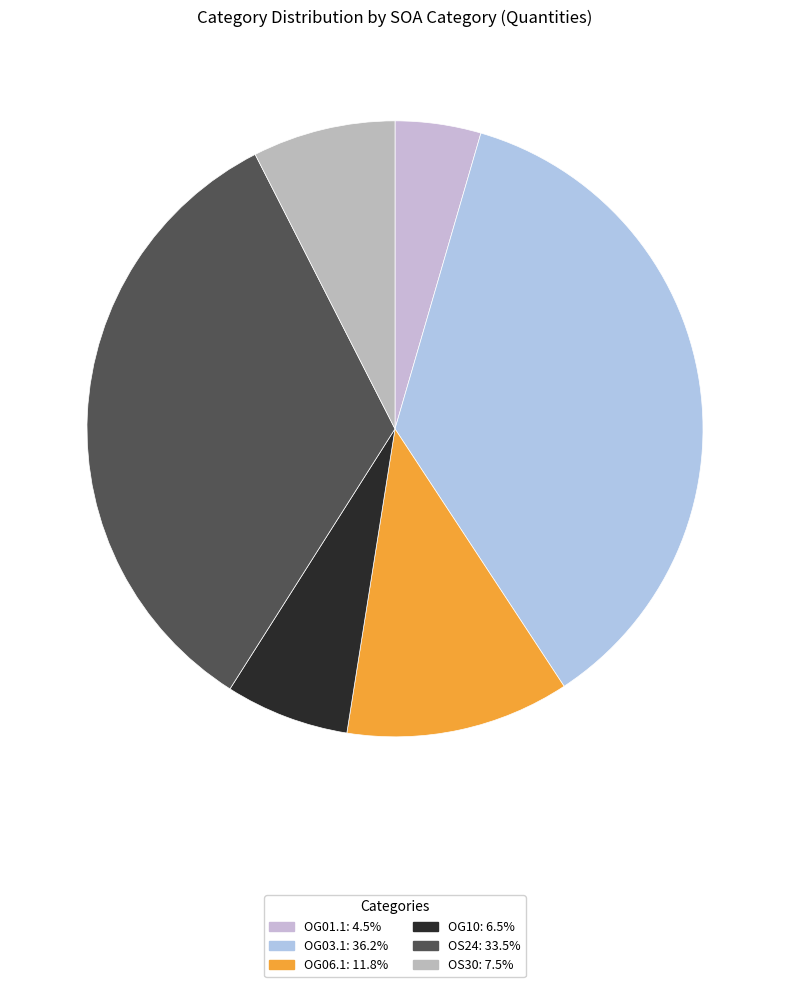

What percentage is NOT represented by OG03.1?

63.8%